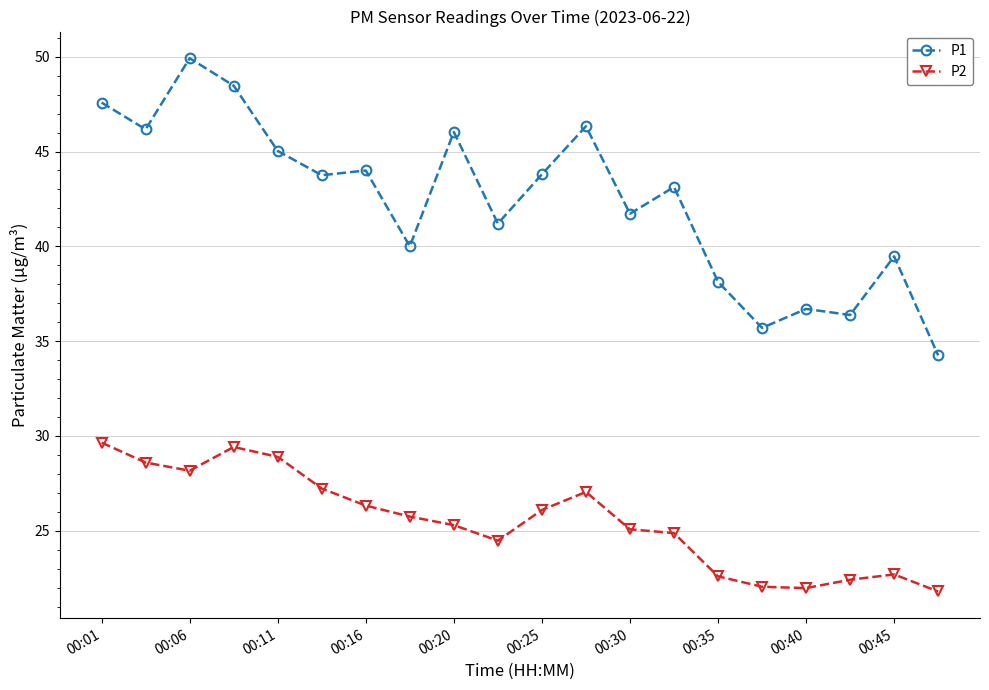

What is the difference between the second highest and minimum values in the P2 series?

7.6